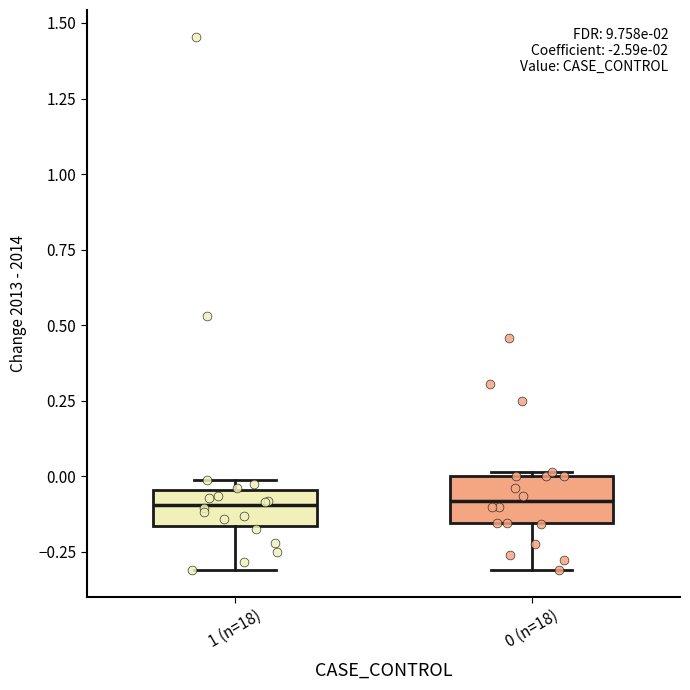

Where does the median line of the box for 0 (n=18) sit on the y-axis? The values are not printed on the chart, so give them approximately, as read against the axis.

-0.10